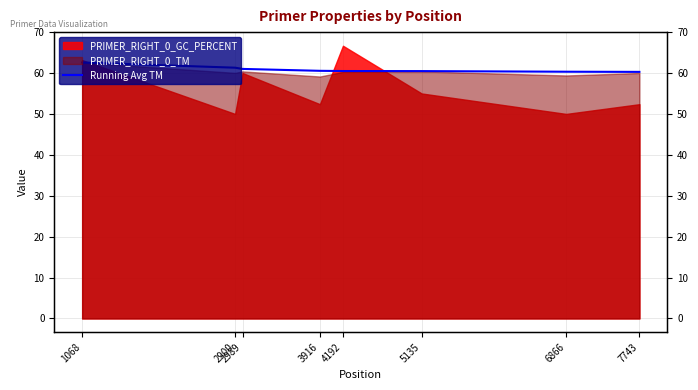

How many lines are shown in the chart?

1